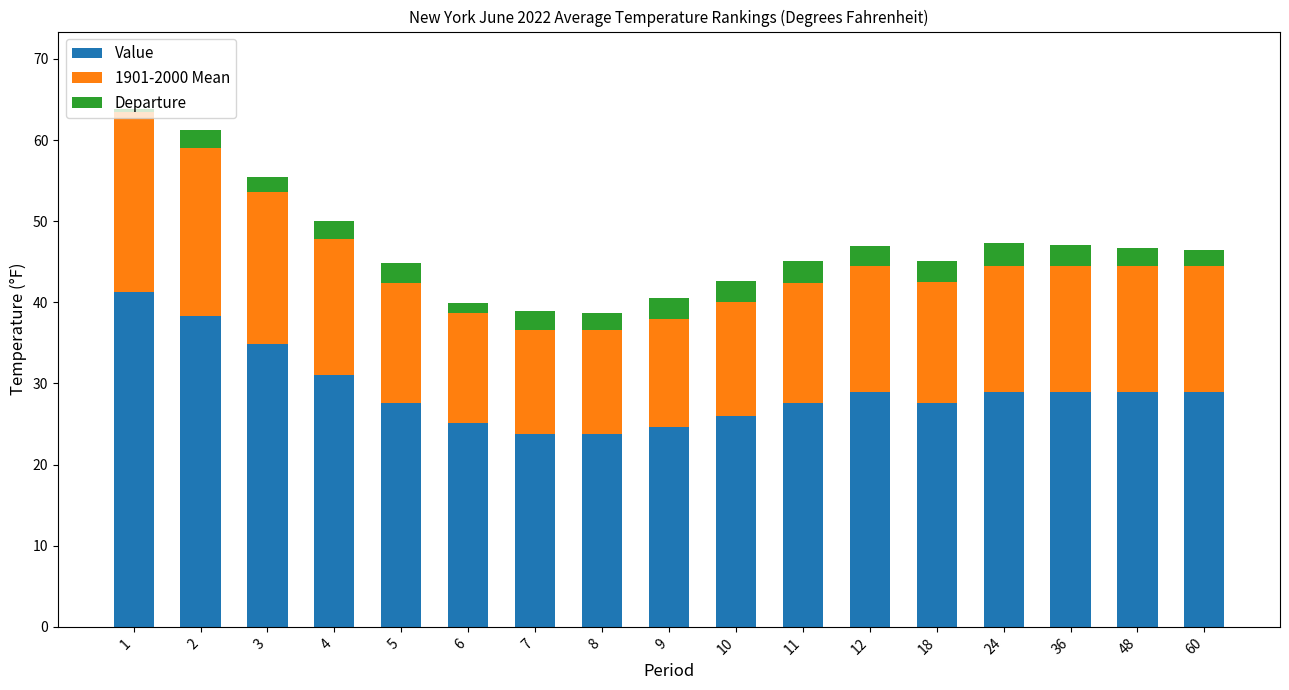

Count the number of data series in this chart.

3